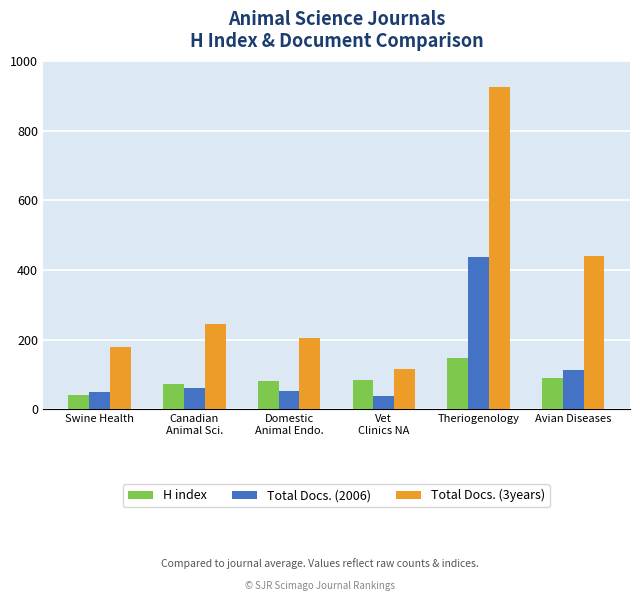

Rank the categories by Total Docs. (3years) value from lowest to highest.

Vet
Clinics NA, Swine Health, Domestic
Animal Endo., Canadian
Animal Sci., Avian Diseases, Theriogenology